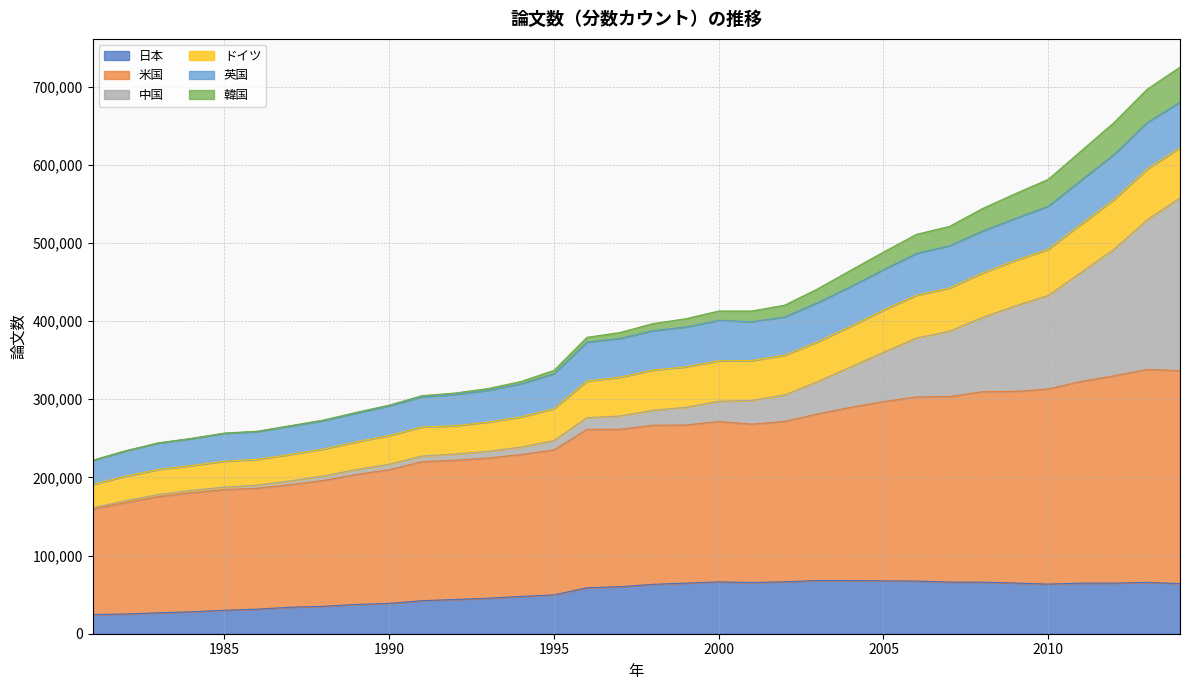

What is the difference between the maximum and second lowest values in the 日本 series?

42808.4